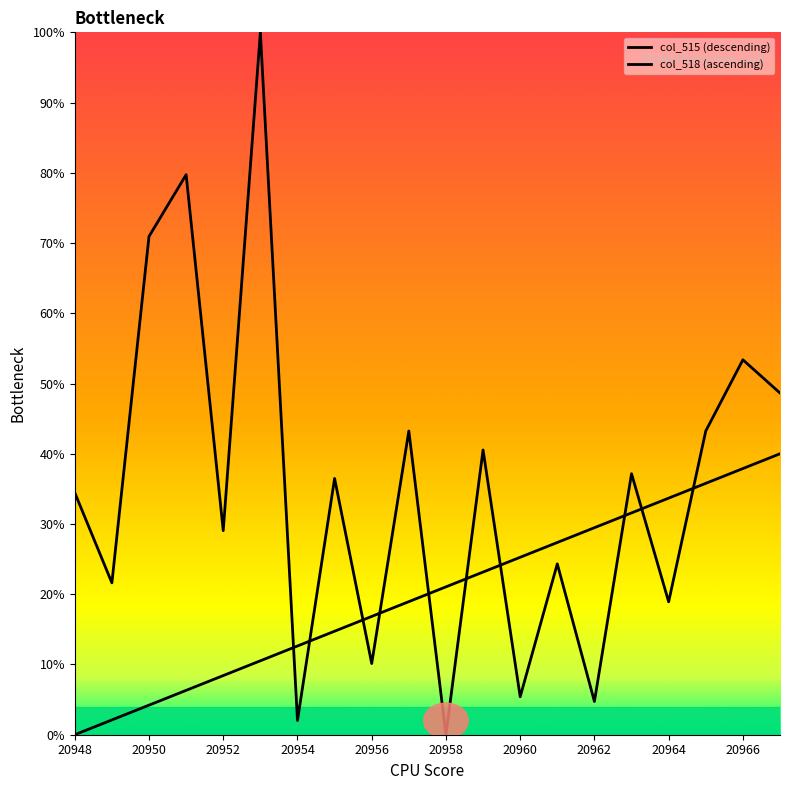

In col_515 (descending), how many points are higher than both neighbors (excluding endpoints)?

8